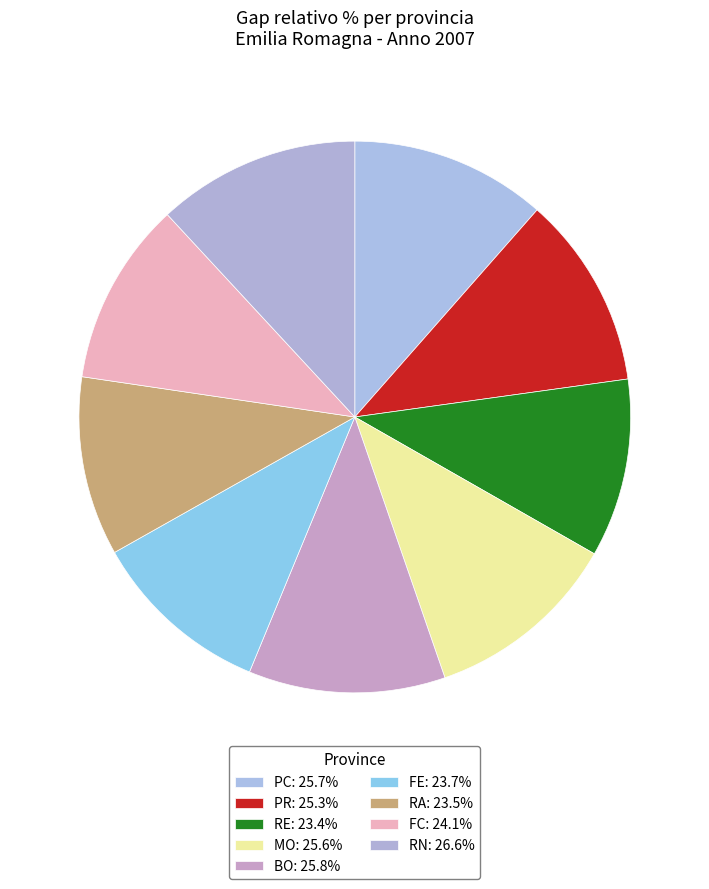

What is the smallest slice in the pie chart?

RE